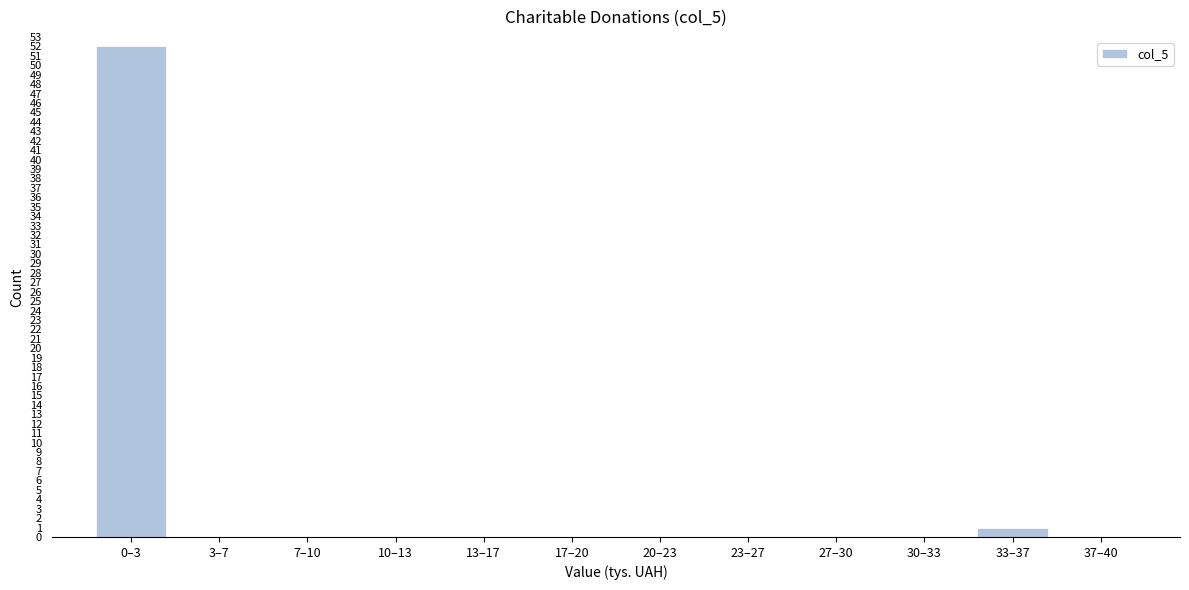

Reading left to right, extract all data points from this chart.

0–3=52	3–7=0	7–10=0	10–13=0	13–17=0	17–20=0	20–23=0	23–27=0	27–30=0	30–33=0	33–37=1	37–40=0